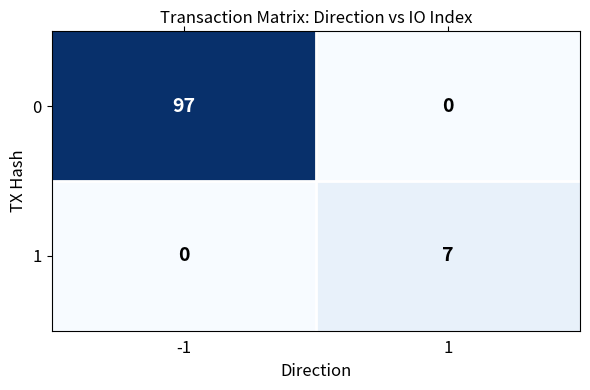

The value of 0 at 1 is 34. True or false?

False